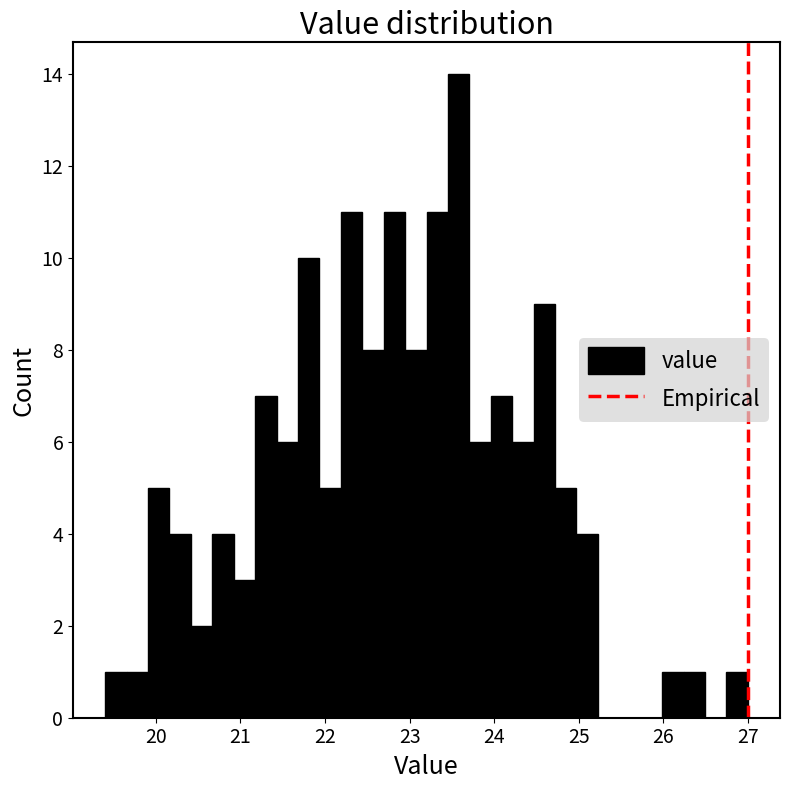

Read against the x-axis, roughly where is the centre of the tallest bar?

23.6